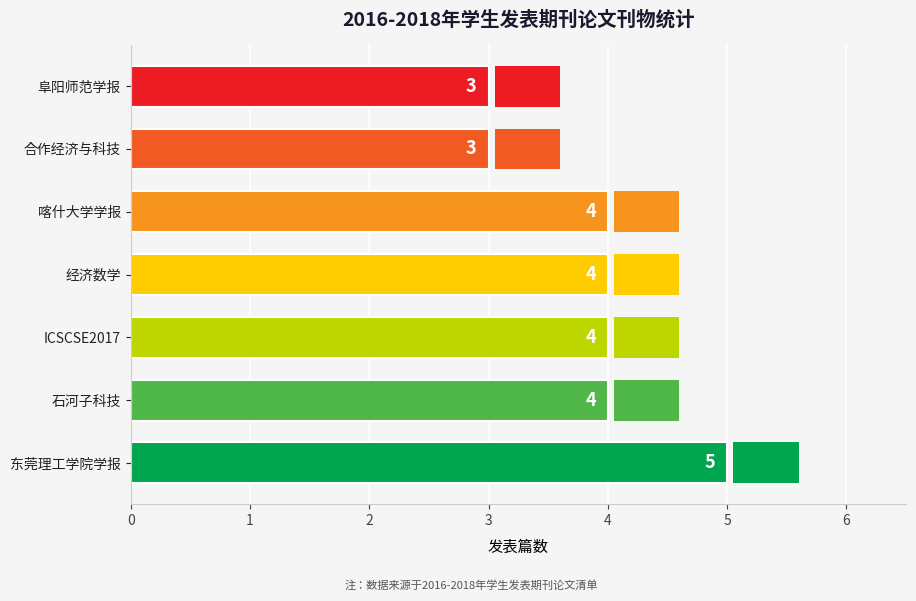

Reading bottom to top, extract all data points from this chart.

5	4	4	4	4	3	3